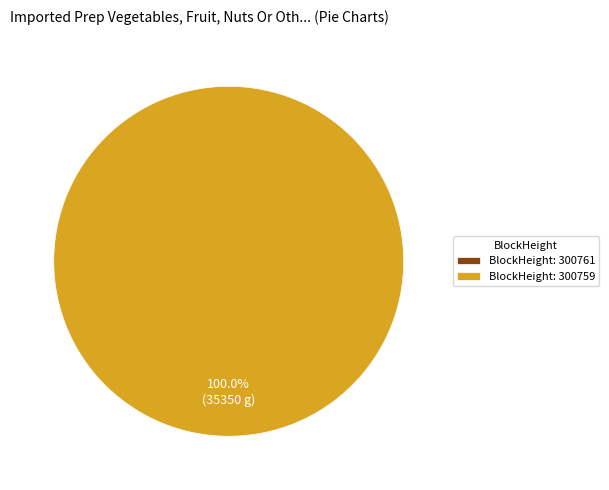

Which category accounts for the majority?

BlockHeight: 300759